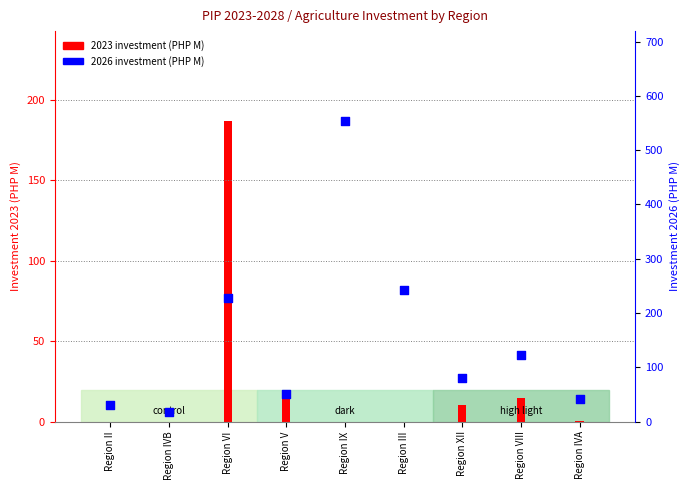

Is the value of 2023 investment (PHP M) at Region VIII greater than the value of 2026 investment (PHP M) at Region VI?

No